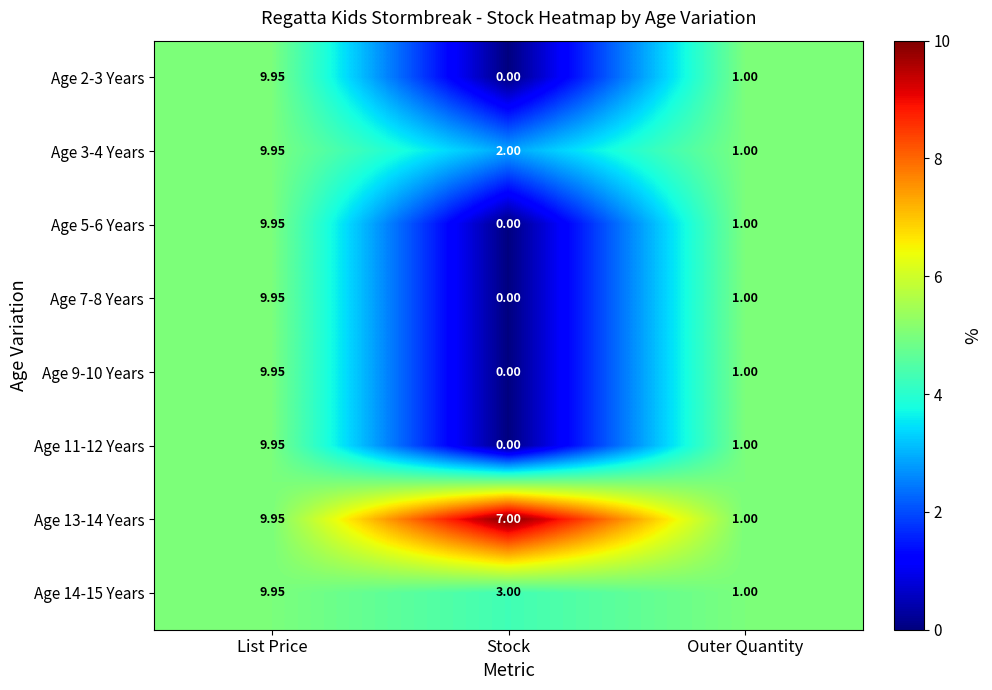

At how many categories does at least one series exceed 3?

2